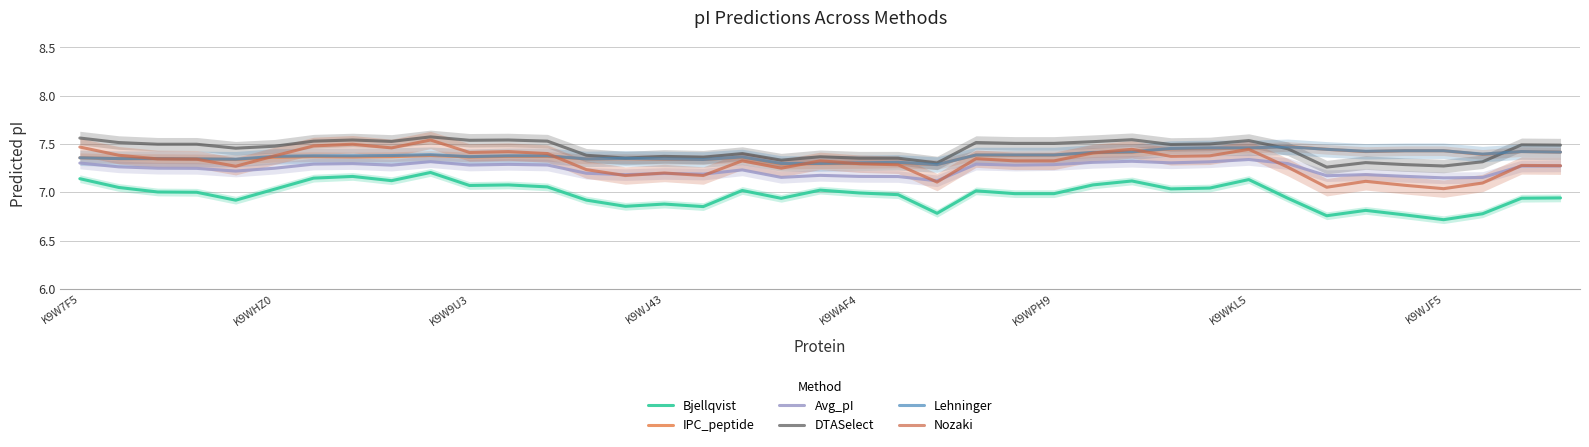

What is the sum of all IPC_peptide values?

287.7